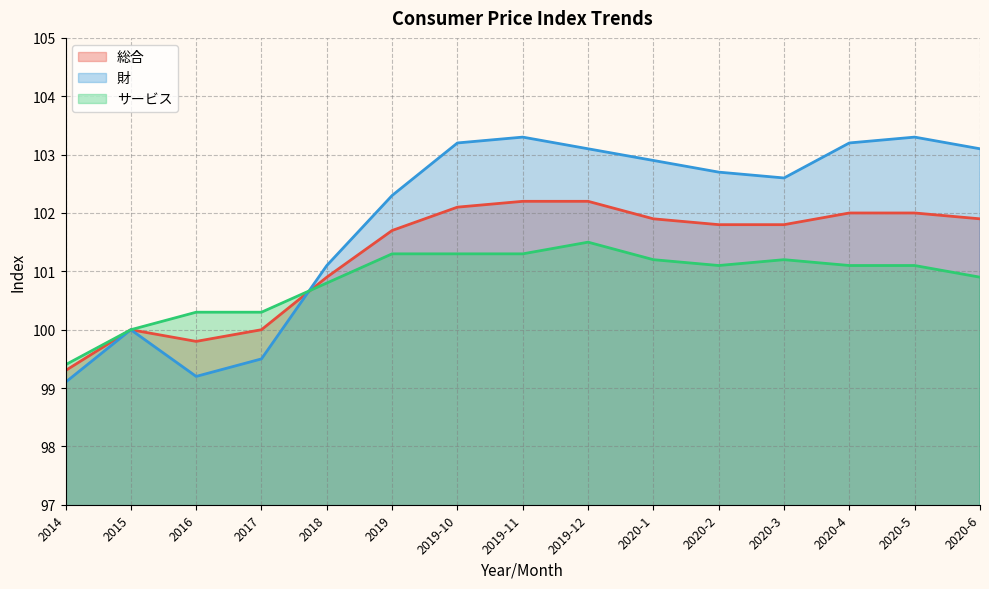

Reading left to right, transcribe all the data shown in this chart.

総合: 2014=99.3	2015=100.0	2016=99.8	2017=100.0	2018=100.9	2019=101.7	2019-10=102.1	2019-11=102.2	2019-12=102.2	2020-1=101.9	2020-2=101.8	2020-3=101.8	2020-4=102.0	2020-5=102.0	2020-6=101.9
財: 2014=99.1	2015=100.0	2016=99.2	2017=99.5	2018=101.1	2019=102.3	2019-10=103.2	2019-11=103.3	2019-12=103.1	2020-1=102.9	2020-2=102.7	2020-3=102.6	2020-4=103.2	2020-5=103.3	2020-6=103.1
サービス: 2014=99.4	2015=100.0	2016=100.3	2017=100.3	2018=100.8	2019=101.3	2019-10=101.3	2019-11=101.3	2019-12=101.5	2020-1=101.2	2020-2=101.1	2020-3=101.2	2020-4=101.1	2020-5=101.1	2020-6=100.9